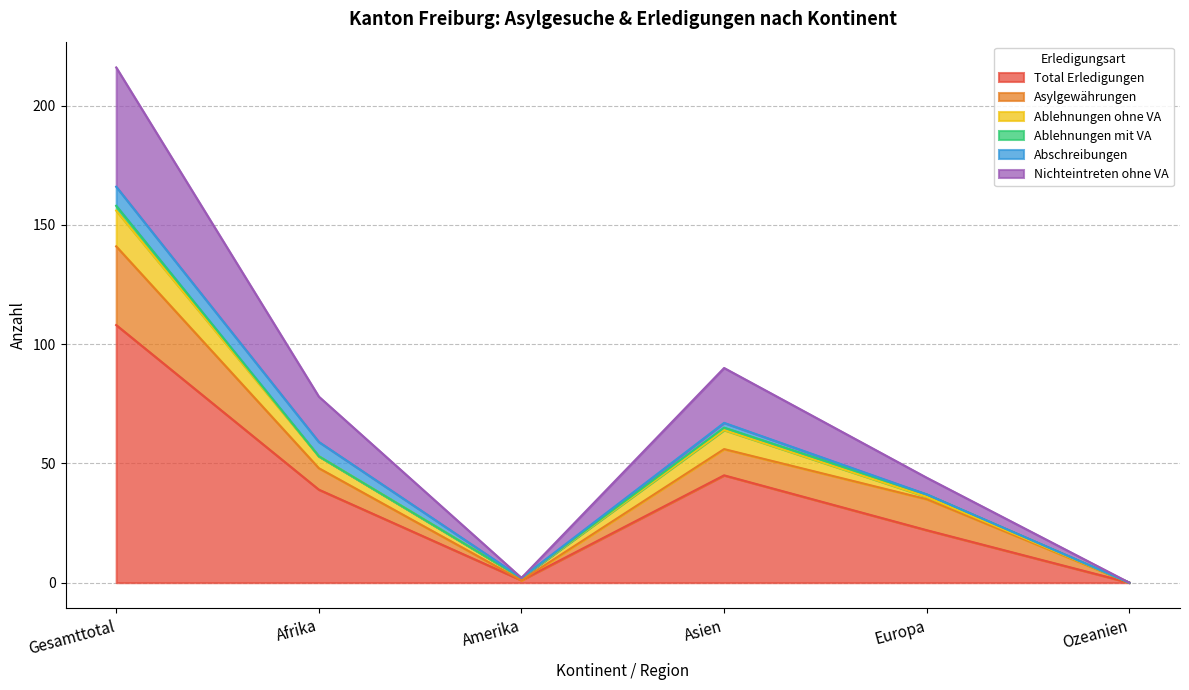

At which label is Ablehnungen ohne VA closest to 7?

Asien